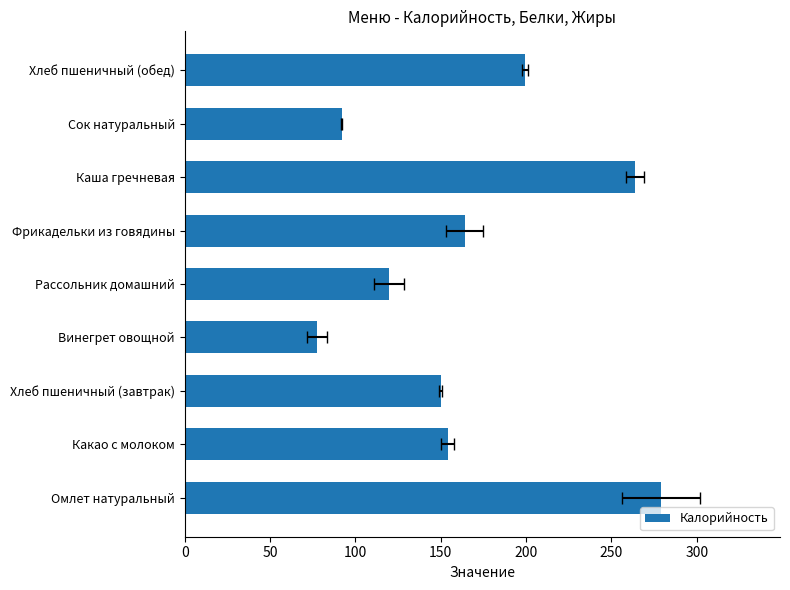

What is the value of the 2nd bar from the left?

154.0